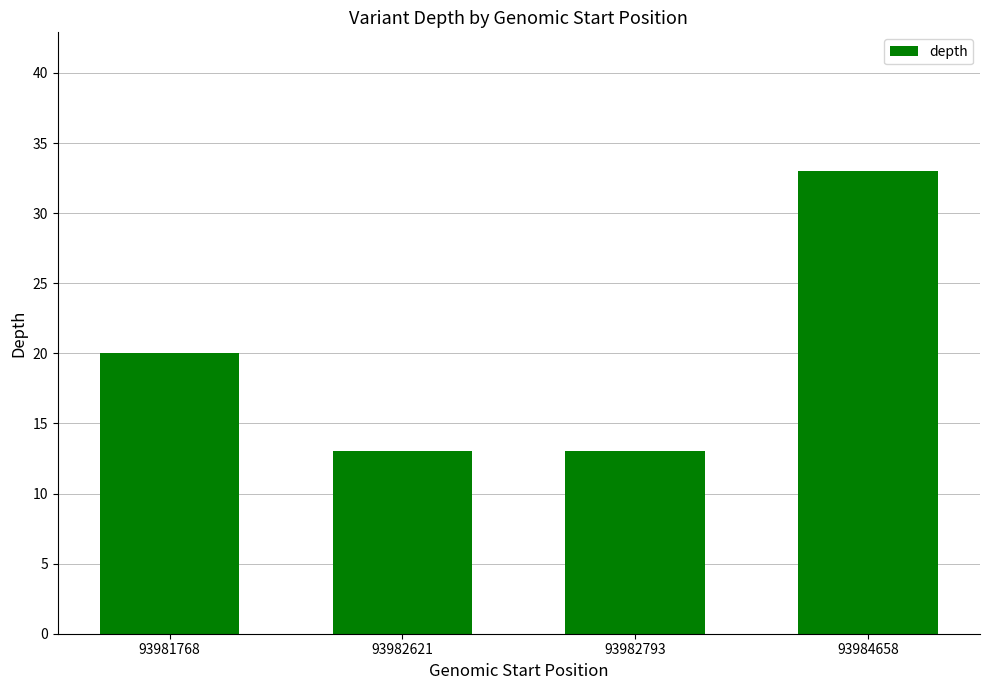

At which label is the value closest to 23?

93981768